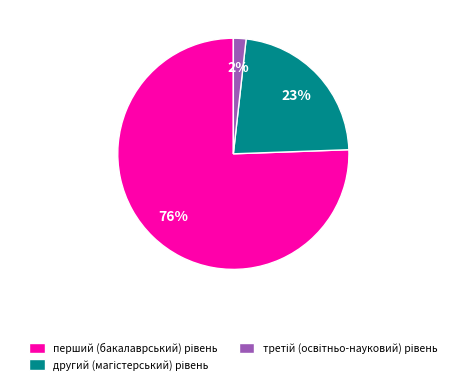

To the nearest percent, what is the average slice percentage?

33%